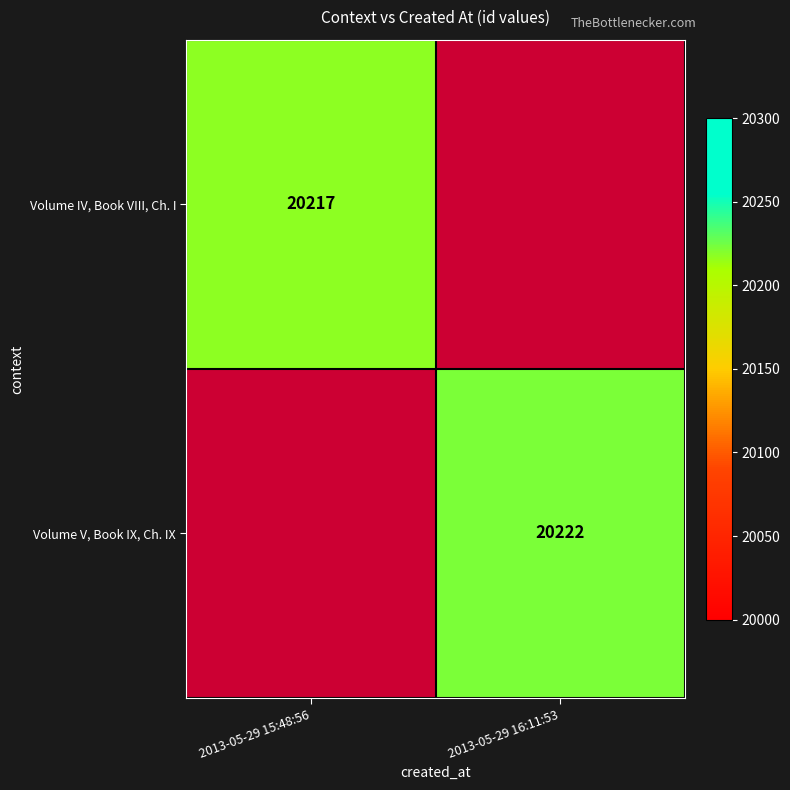

The Volume V, Book IX, Ch. IX series shows 32922 at 2013-05-29 16:11:53. True or false?

False